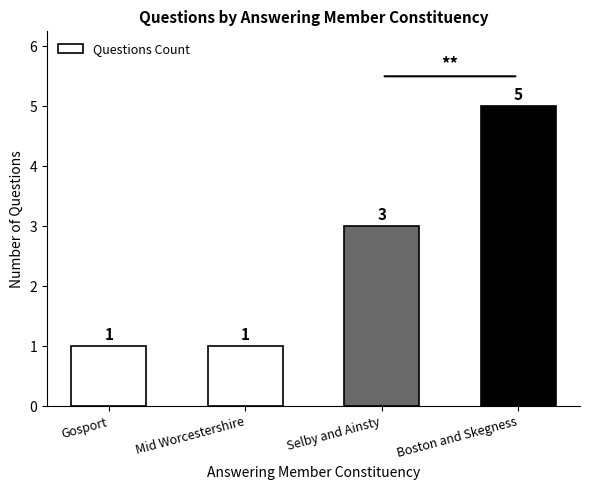

Which category has the highest value across all series?

Boston and Skegness